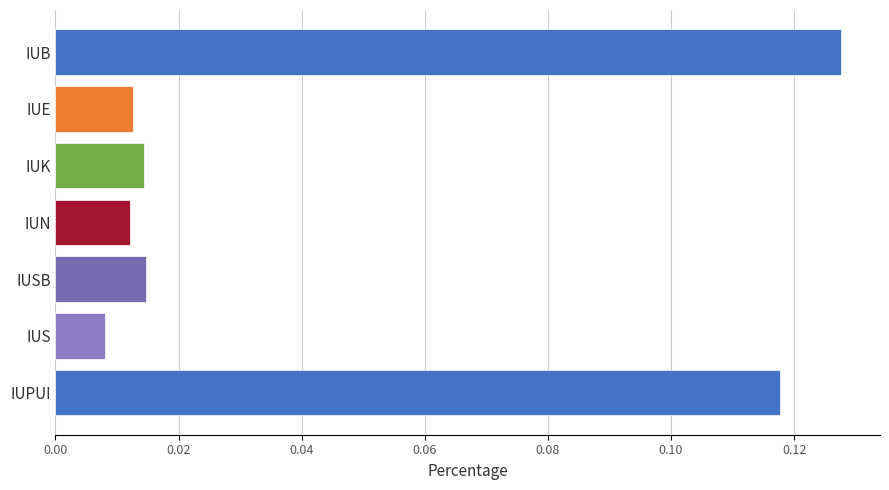

Where is the data nearest to the value 0?

IUS